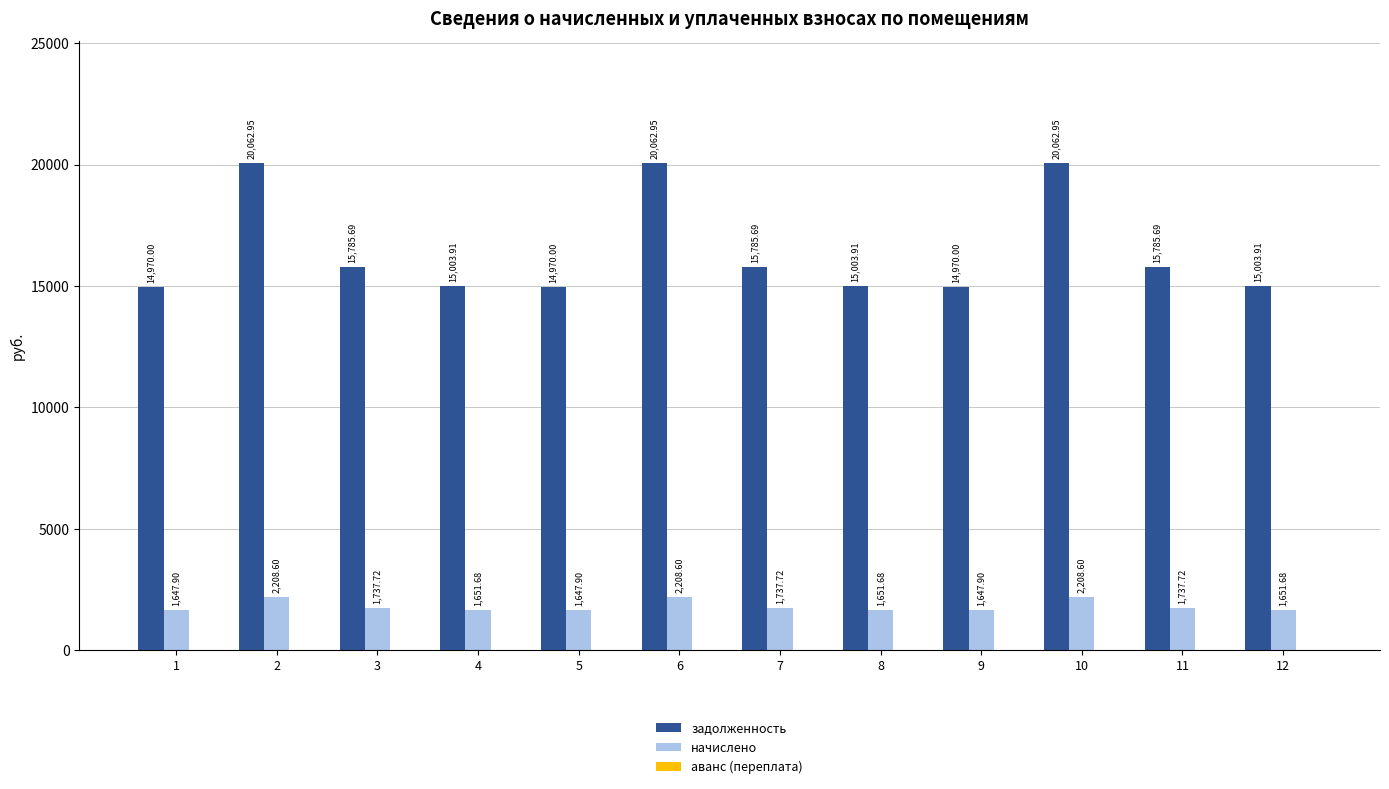

Does the chart contain stacked bars?

No